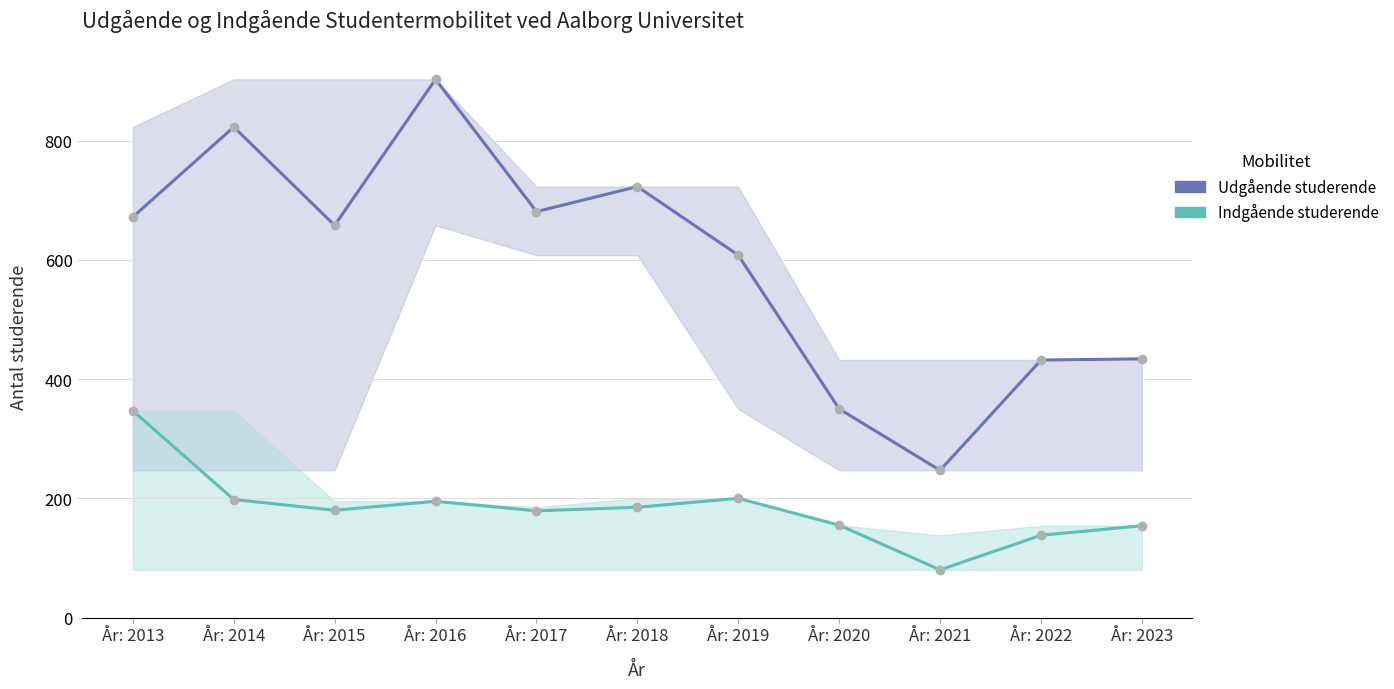

Rank the series by their maximum value, from highest to lowest.

Udgående studerende, Indgående studerende